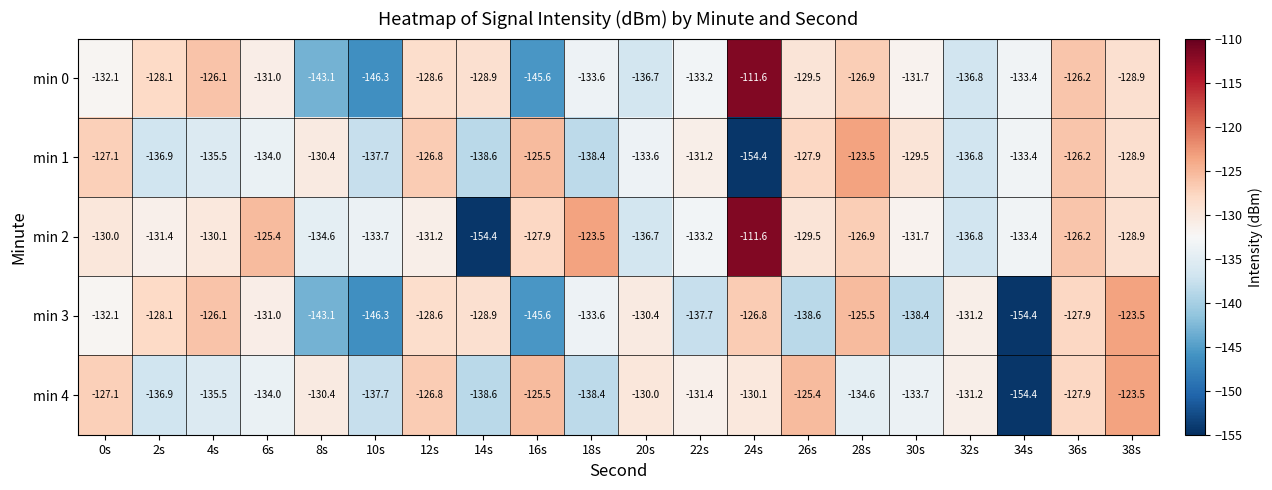

Is it true that min 3 equals -198.4 at 32s?

False